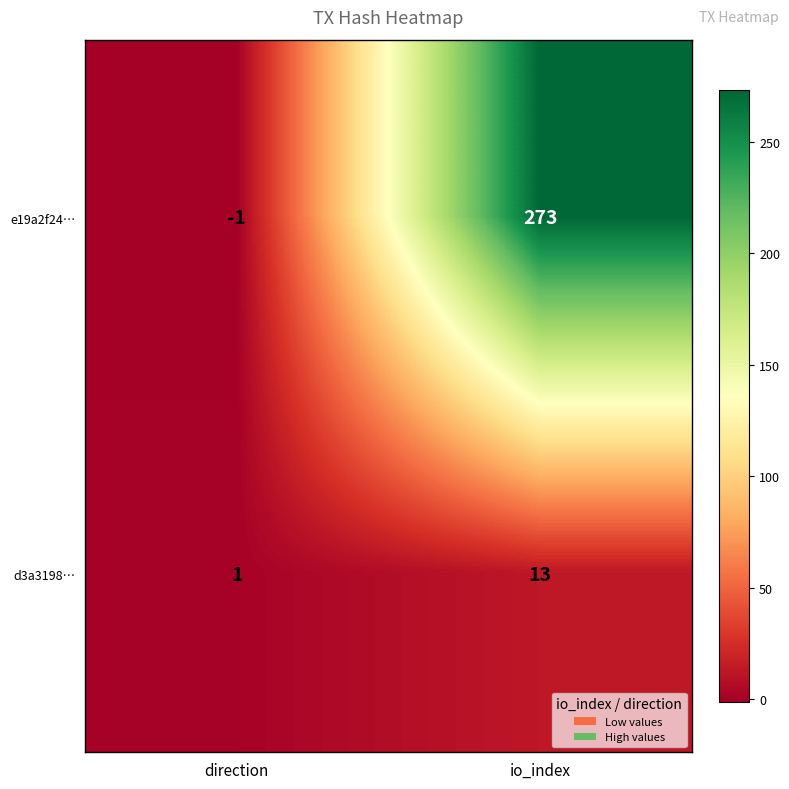

What is the difference between the highest and lowest values at io_index?

260